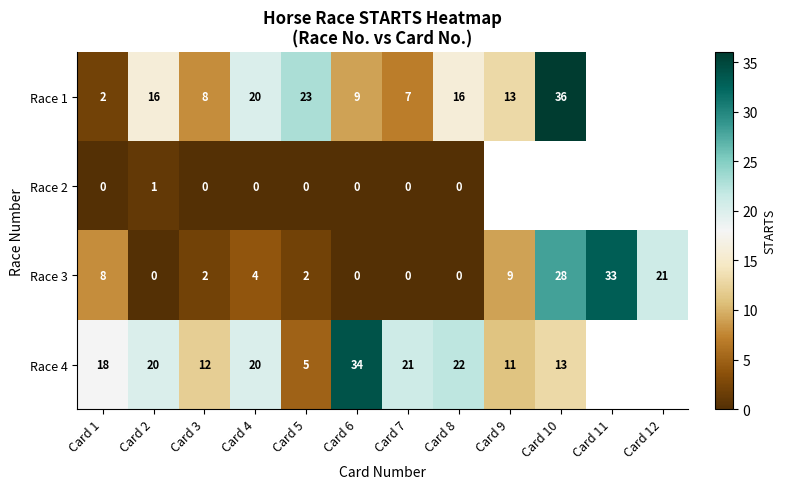

Is it true that Race 3 equals 13.4 at Card 2?

False